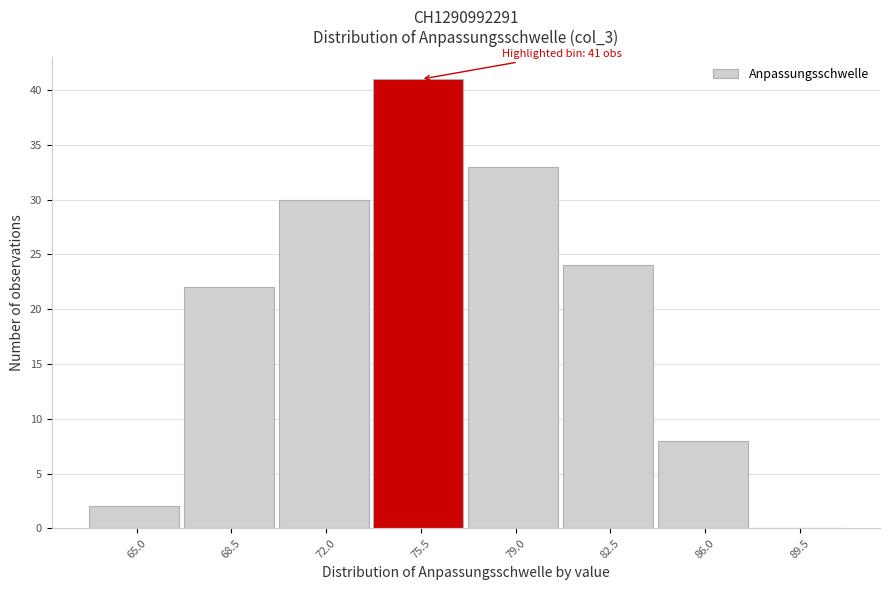

Reading right to left, extract all data points from this chart.

89.5=0	86.0=8	82.5=24	79.0=33	75.5=41	72.0=30	68.5=22	65.0=2